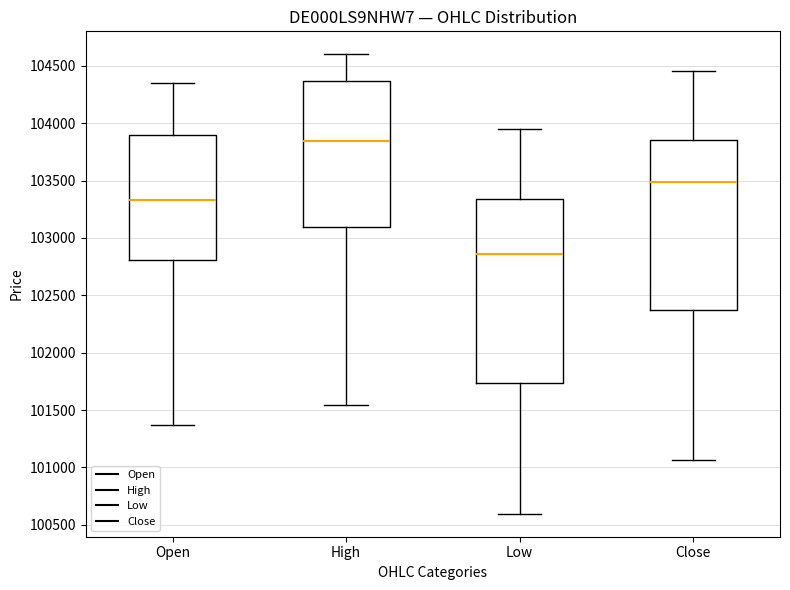

Which box's median line is the highest?

High